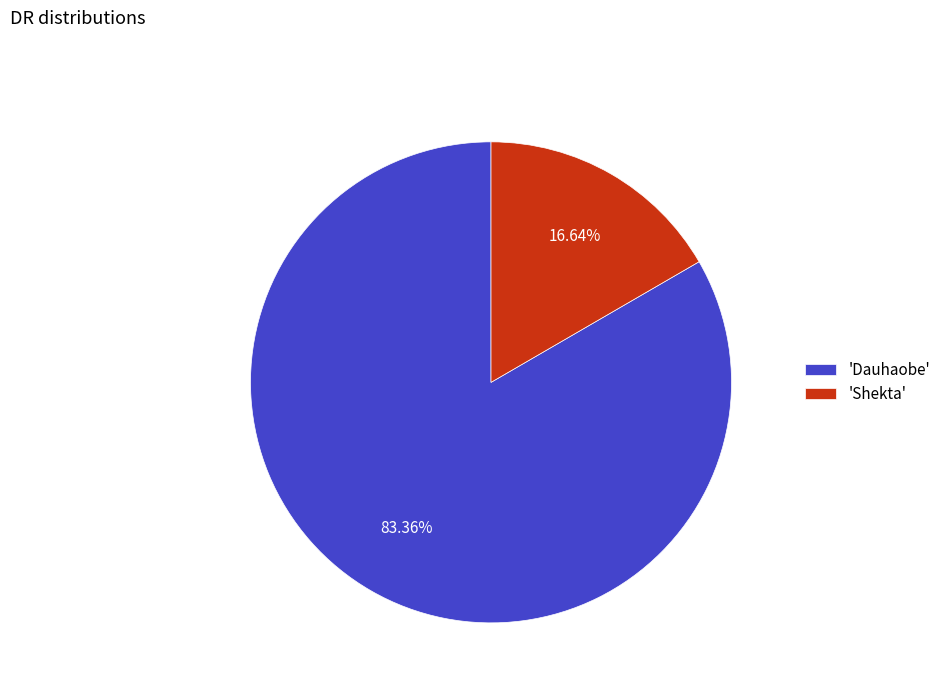

How many slices are in this pie chart?

2